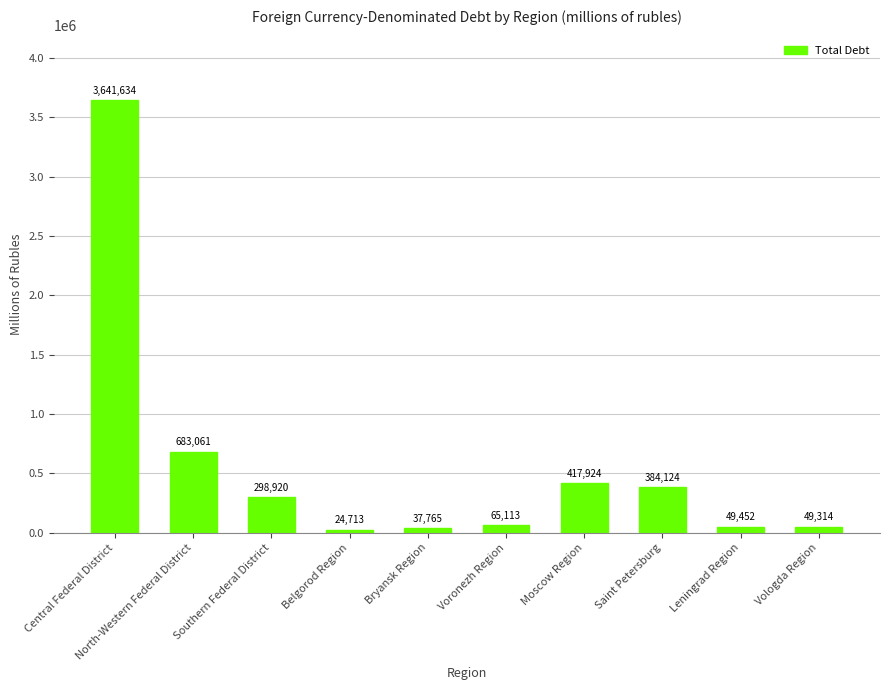

Rank the categories by value from lowest to highest.

Belgorod Region, Bryansk Region, Vologda Region, Leningrad Region, Voronezh Region, Southern Federal District, Saint Petersburg, Moscow Region, North-Western Federal District, Central Federal District